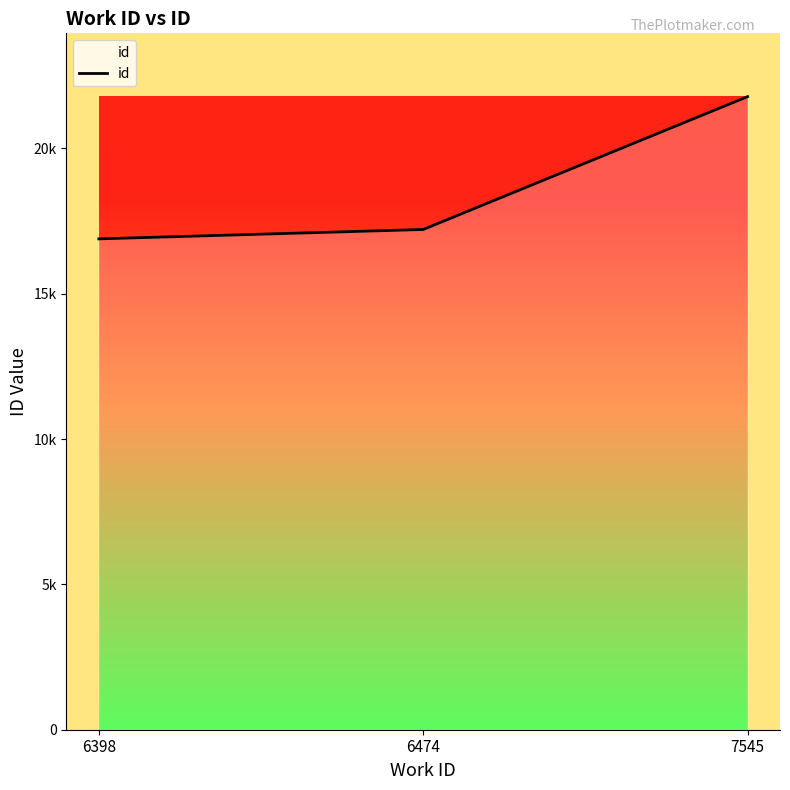

Does the chart display data point markers on the line(s)?

No